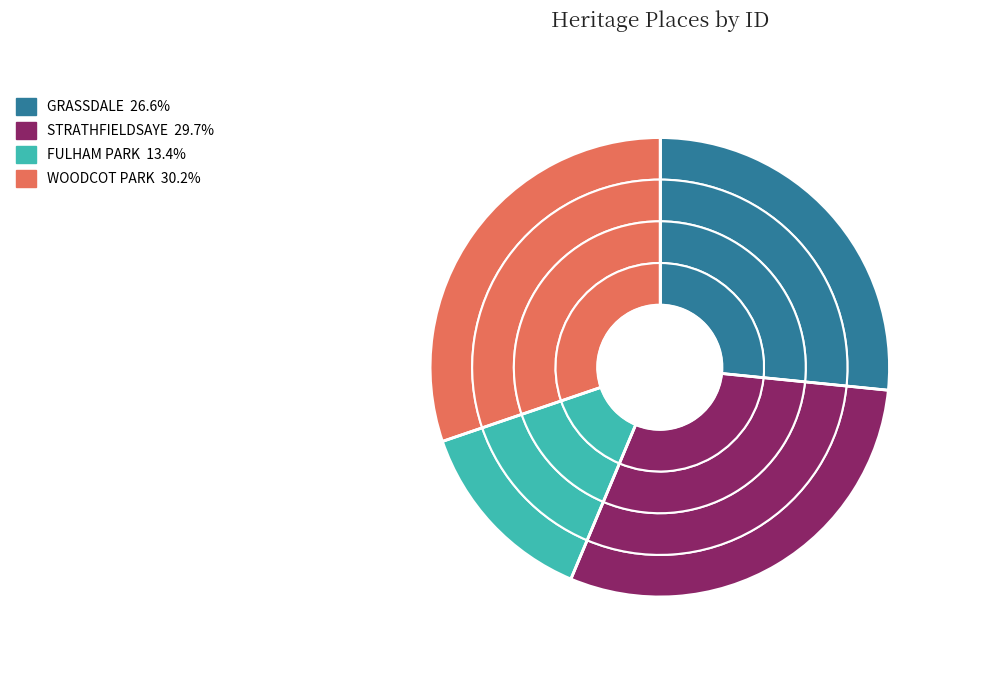

To the nearest percent, what portion does FULHAM PARK represent?

13%